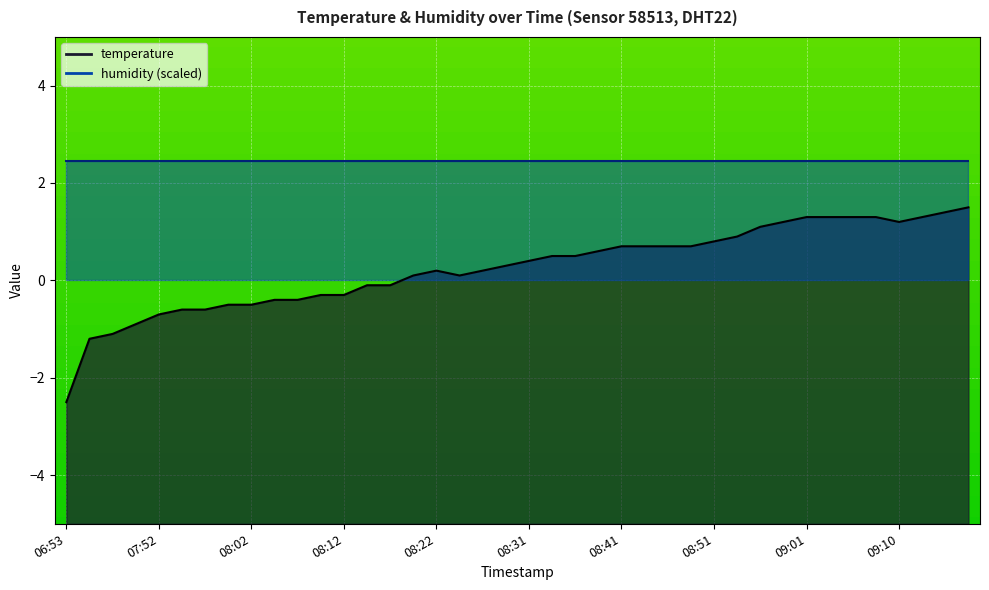

What is the sum of the values at 08:56 and 08:14?

1.0